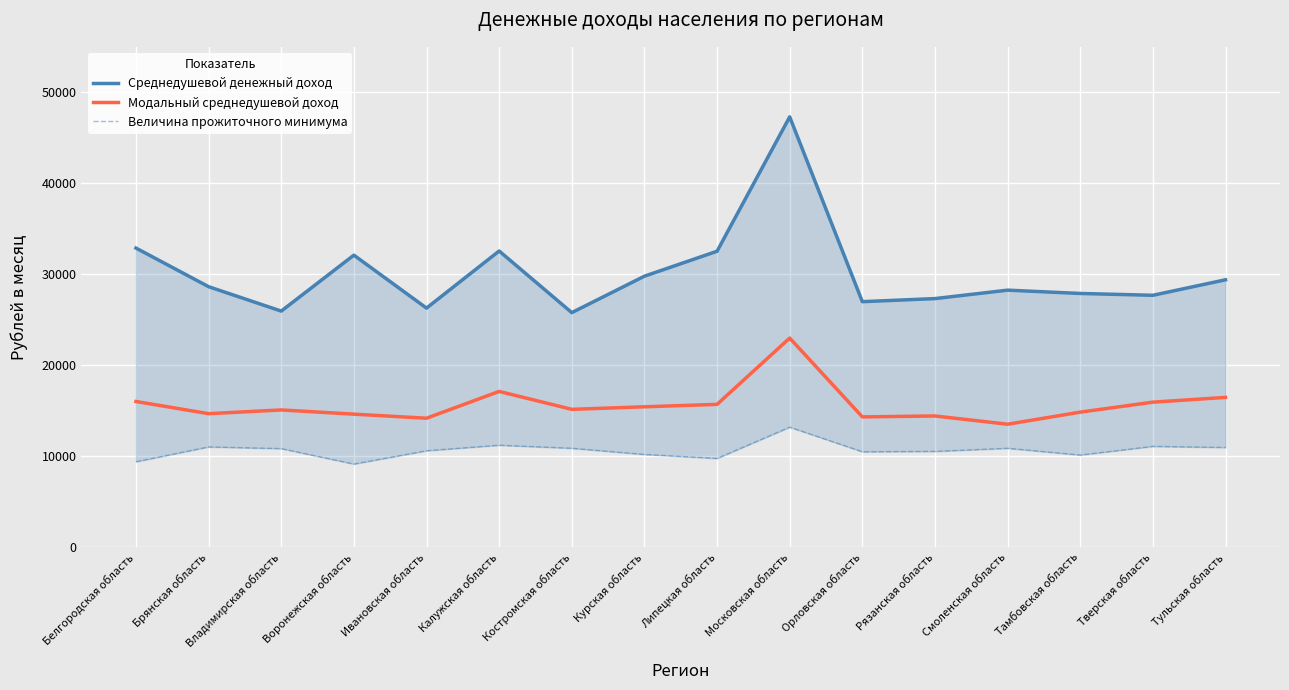

How many values in the Модальный среднедушевой доход series are below 15156?

8